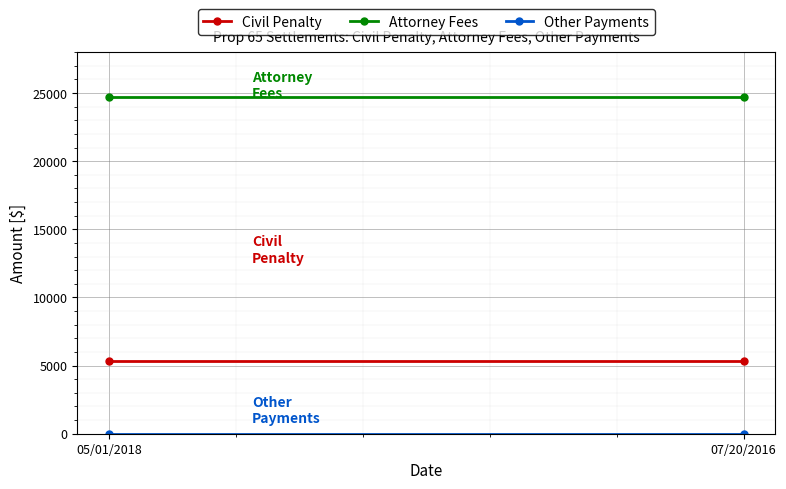

Is it true that Other Payments equals 0 at 07/20/2016?

True